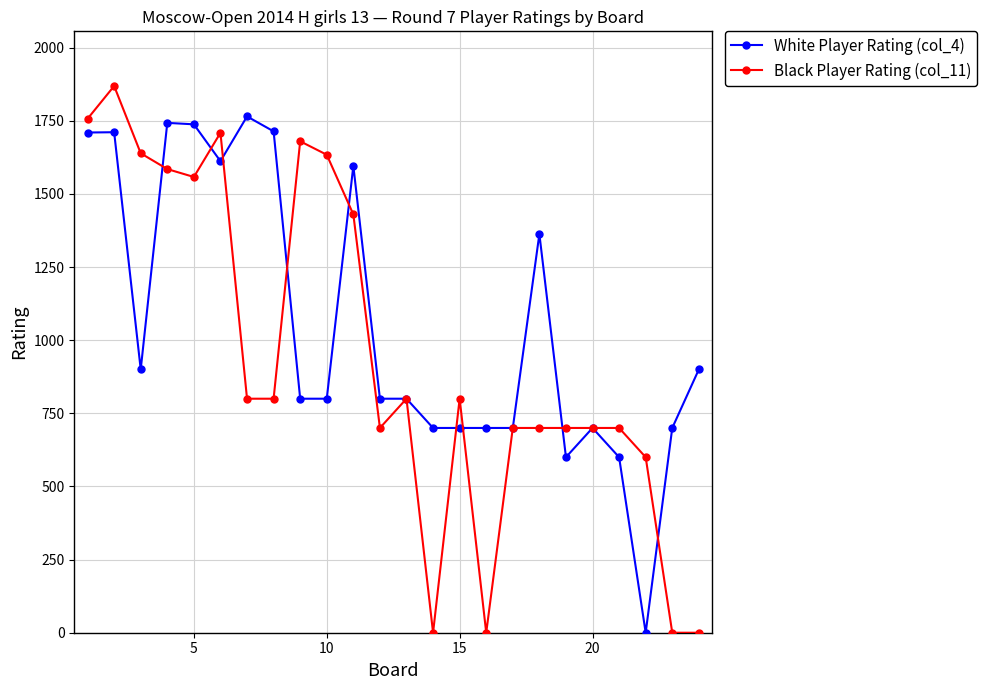

Does the chart have visible grid lines?

Yes